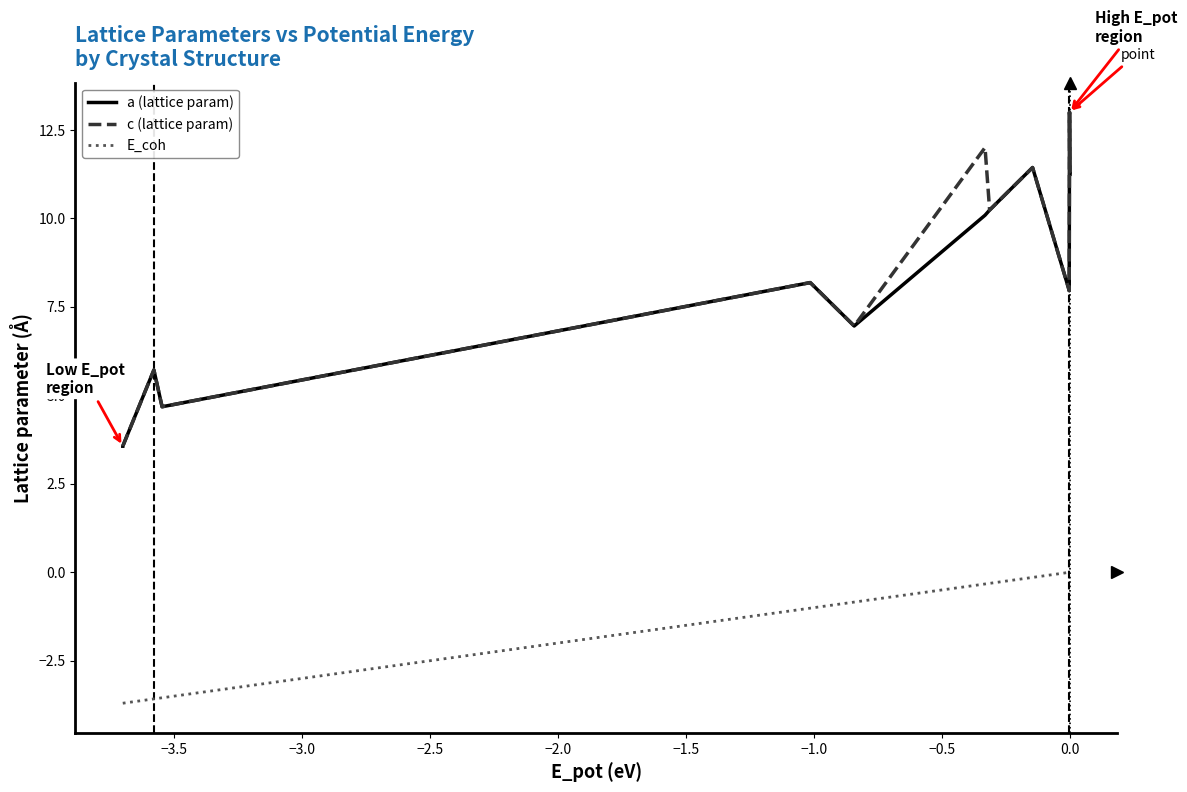

What is the average value of the a (lattice param) series?

8.1